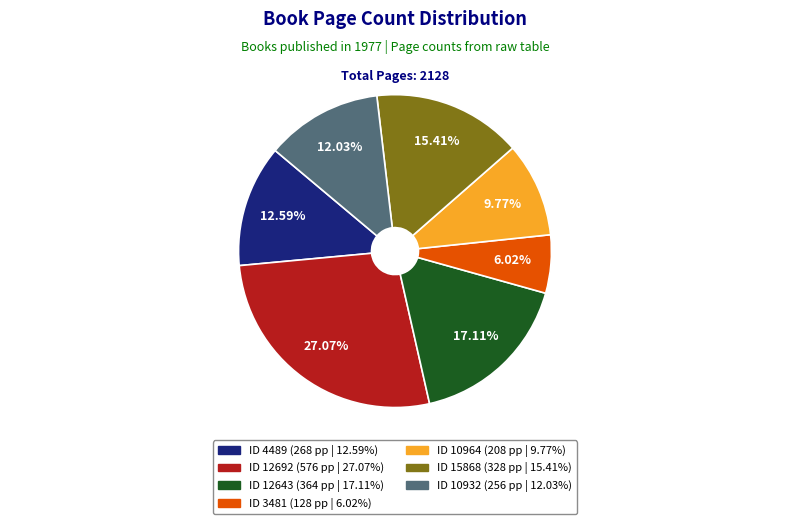

Does any single category account for the majority?

No